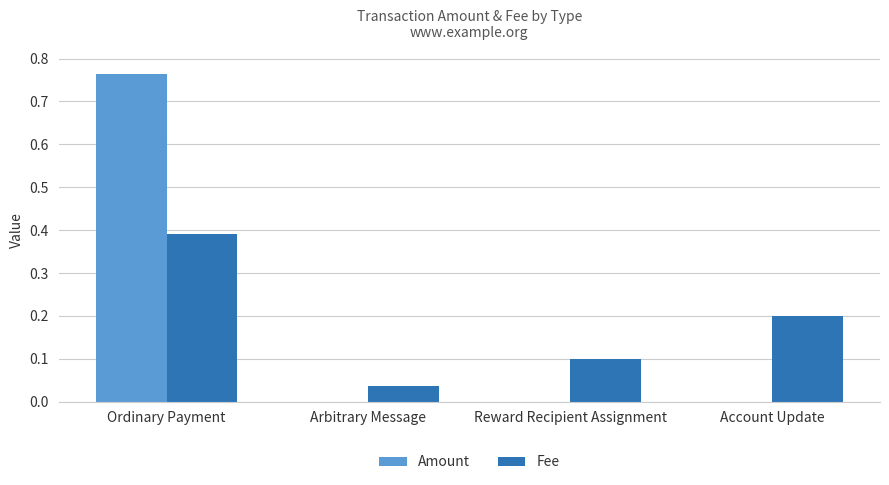

What is the sum of all Fee values?

0.7